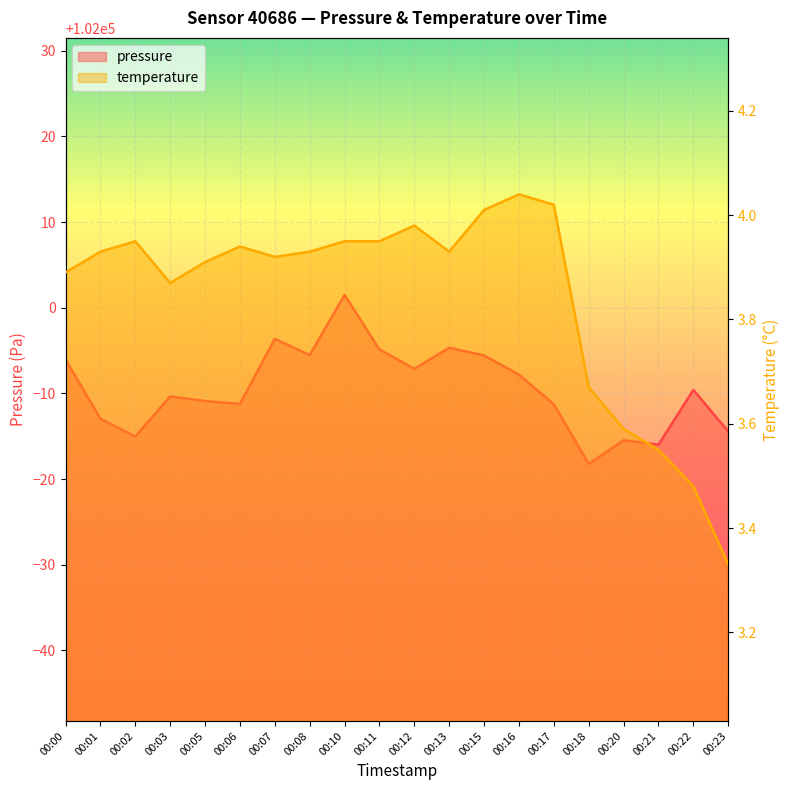

What is the minimum value shown in the chart?

3.3